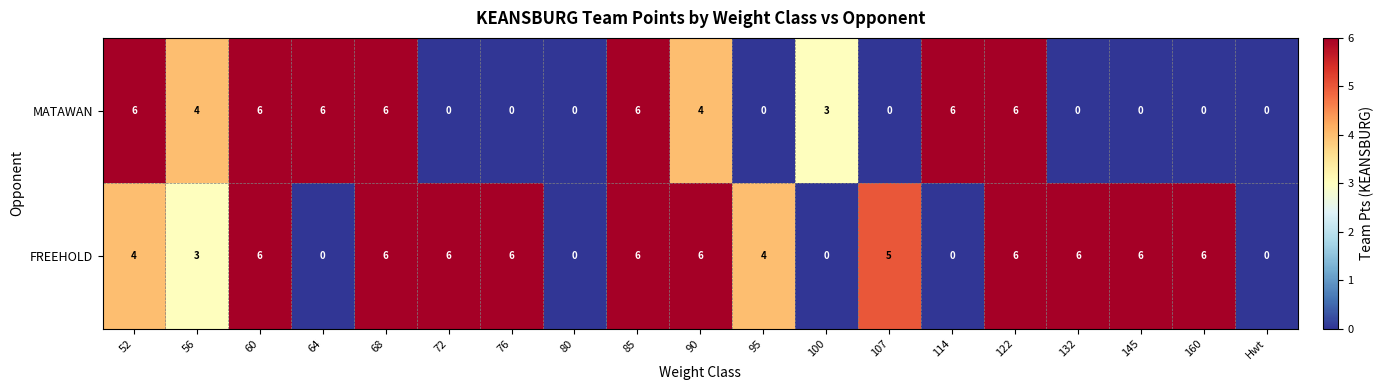

Which series changed the most between 80 and 145?

FREEHOLD